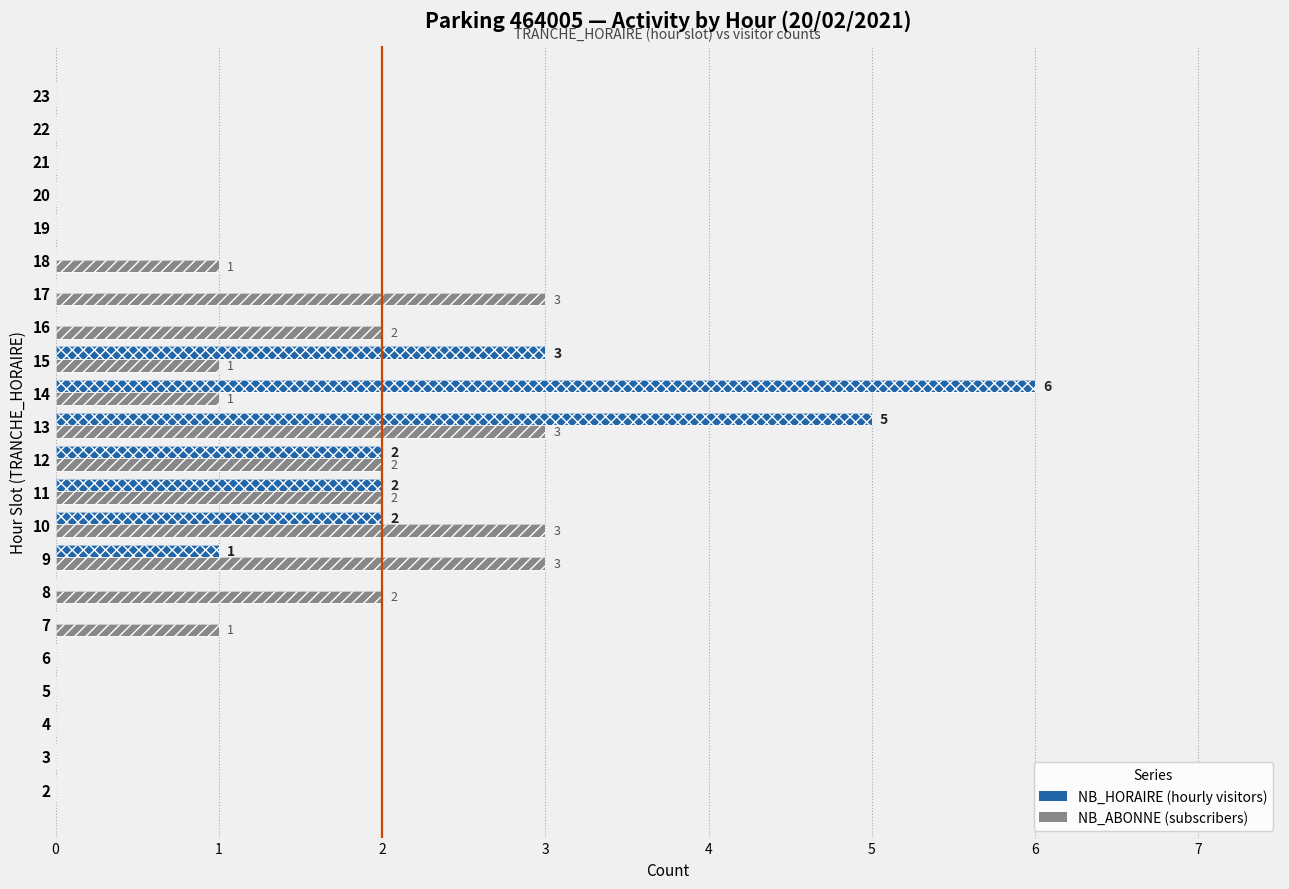

List the series in order of their peak value, highest first.

NB_HORAIRE, NB_ABONNE